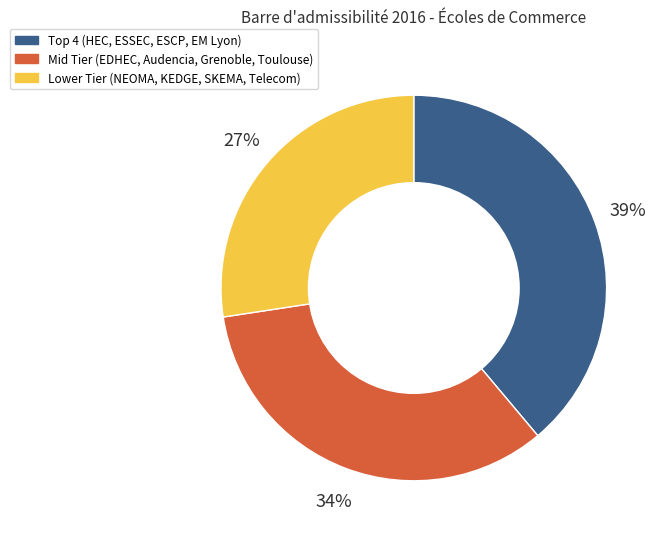

Is there a majority slice in this chart?

No